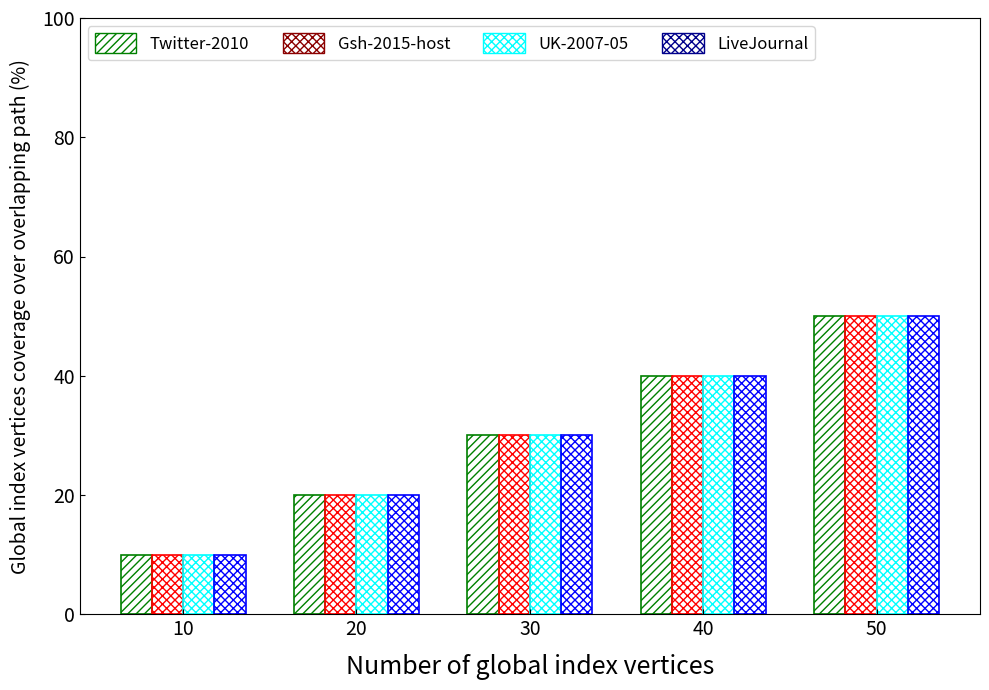

What value does the UK-2007-05 series have at 10, to the nearest 10?

10